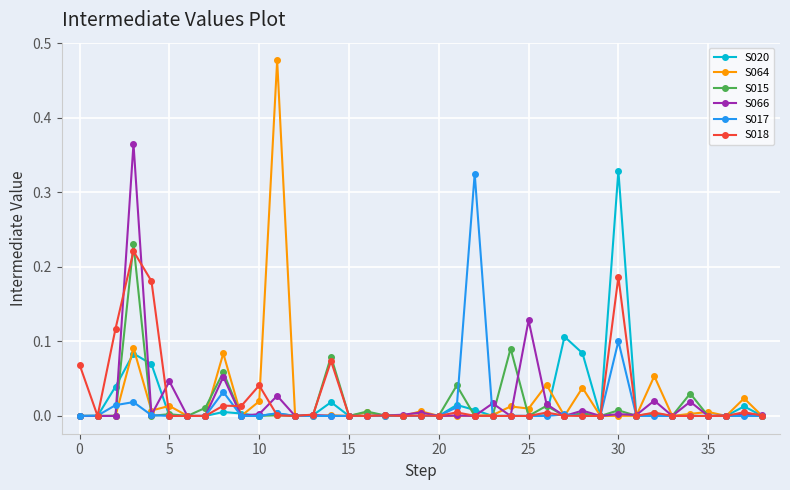

True or false: S015 has more than 2 interior local peaks.

True